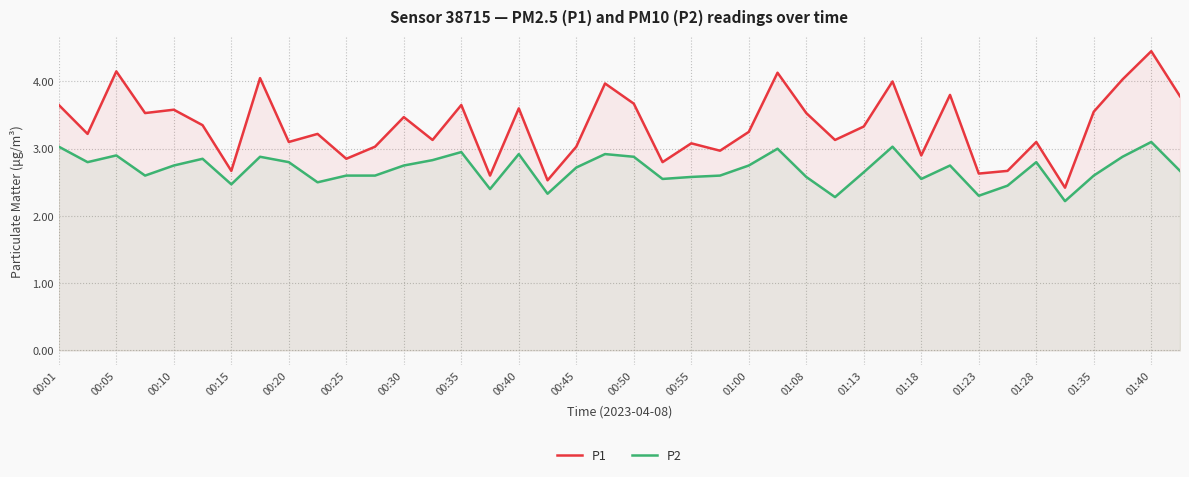

The value of P1 at 01:00 is 4.5. True or false?

False